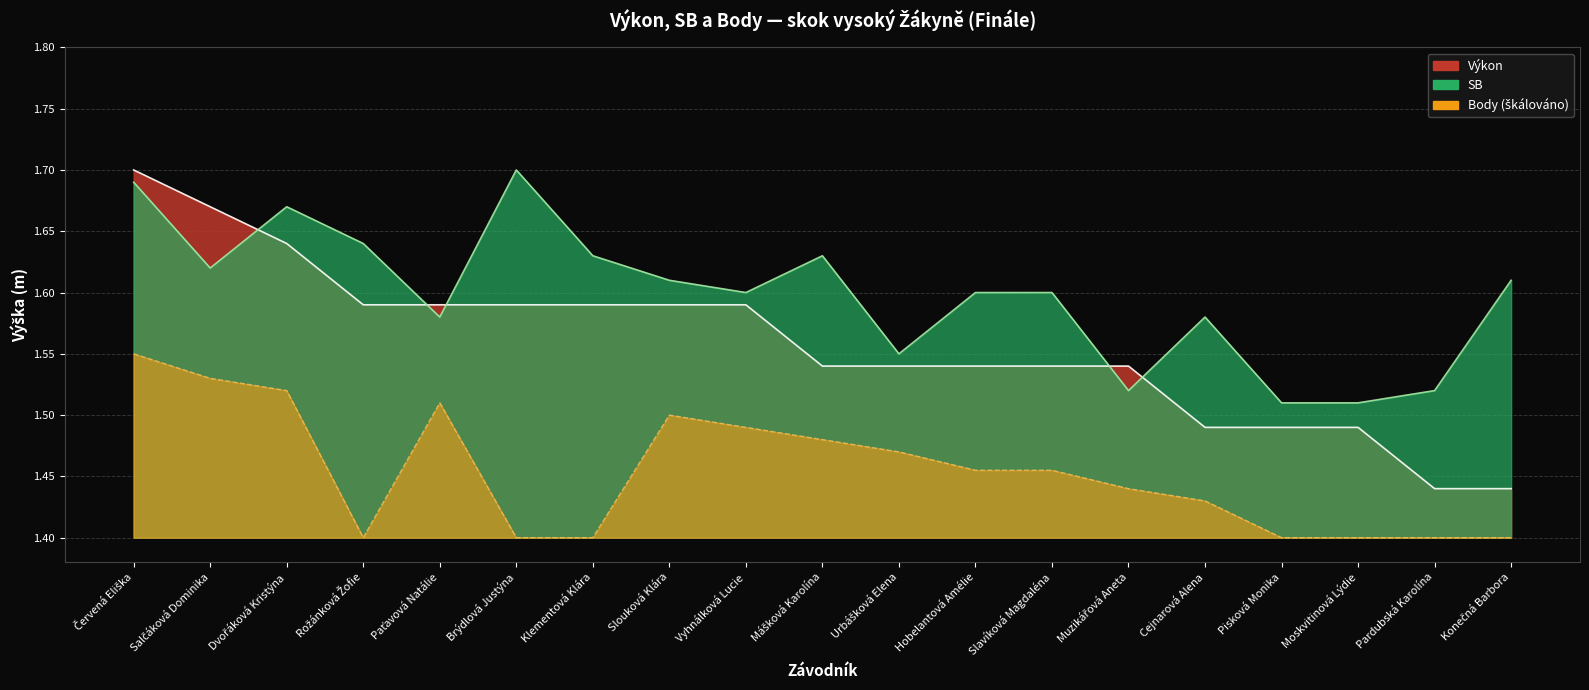

What is the total value across all series at Pisková Monika?

4.4